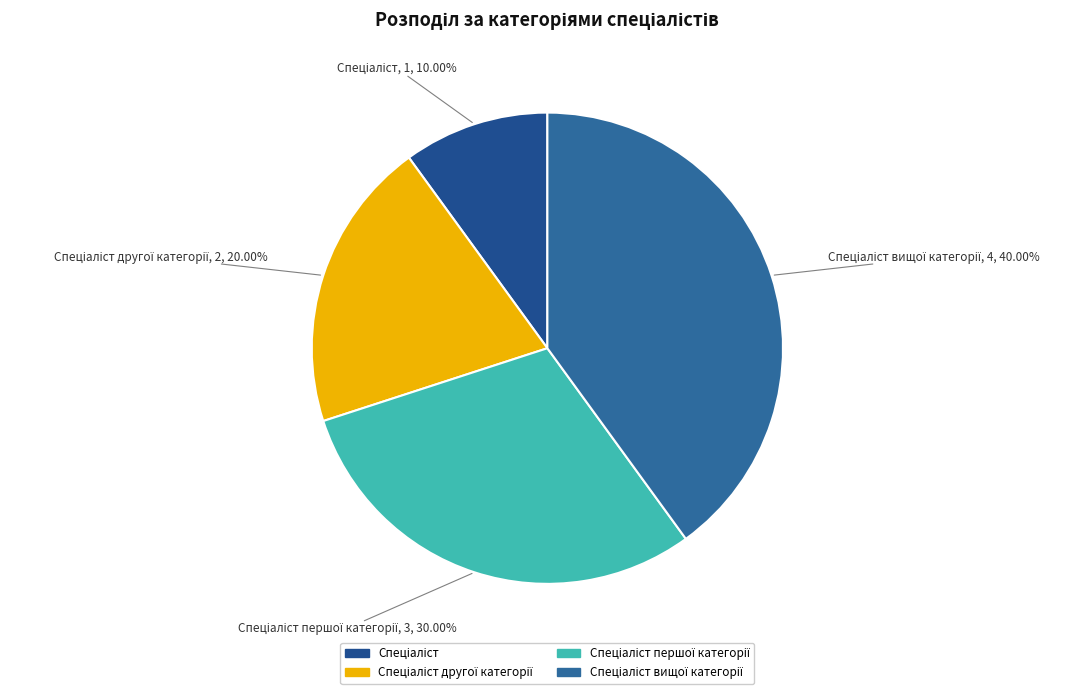

How many segments does this pie chart have?

4